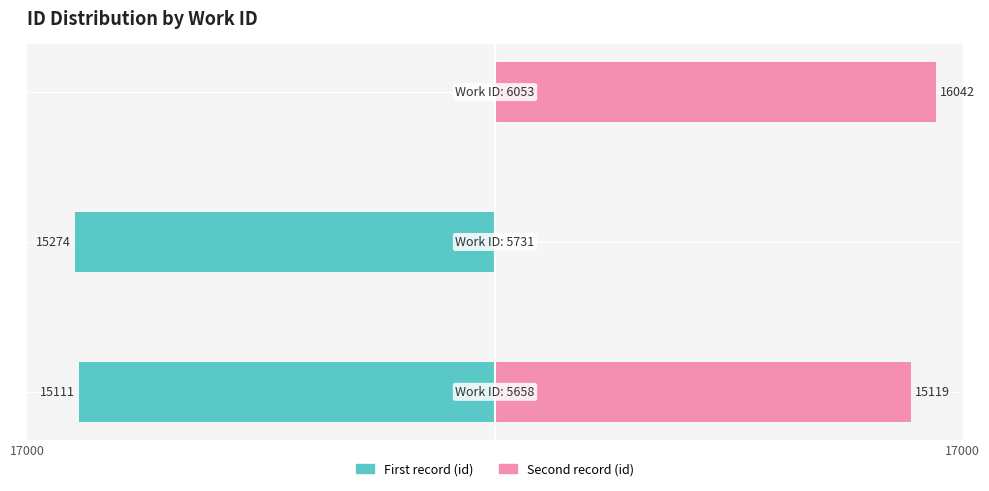

What is the value of the Second record (id) bar at the 3rd from the left?

16042